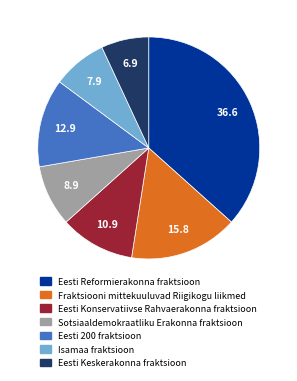

Is the sum of Sotsiaaldemokraatliku Erakonna fraktsioon and Eesti 200 fraktsioon greater than half?

No